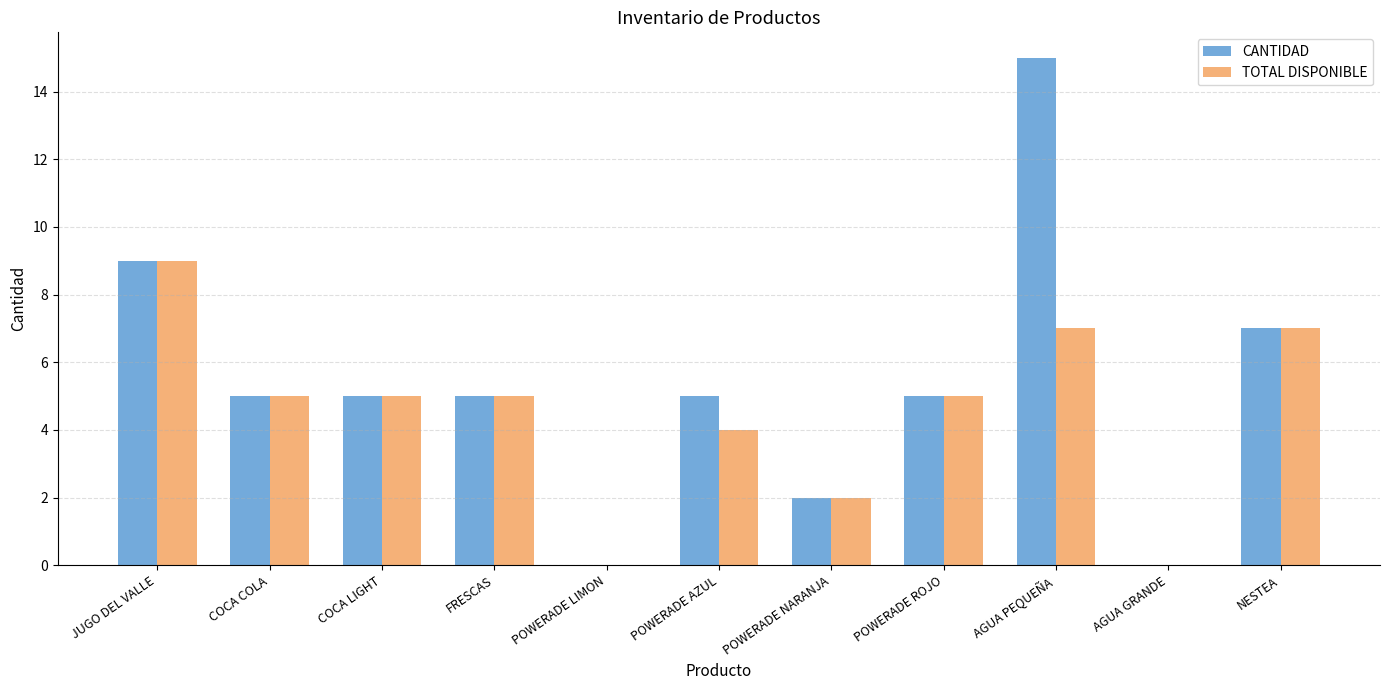

Reading left to right, what are all the values shown in this chart?

CANTIDAD: 9	5	5	5	0	5	2	5	15	0	7
TOTAL DISPONIBLE: 9	5	5	5	0	4	2	5	7	0	7